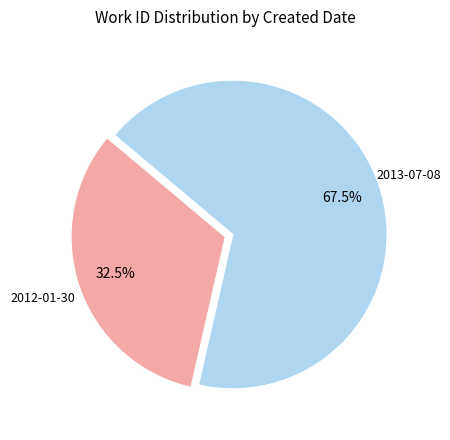

Does any single category account for the majority?

Yes